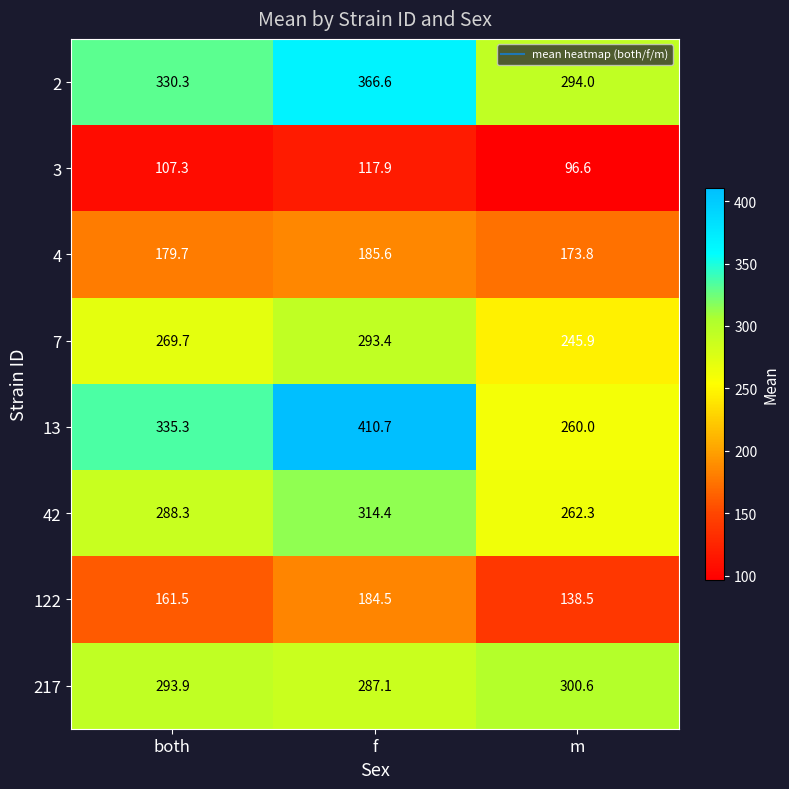

At which label does 4 first exceed 179?

both